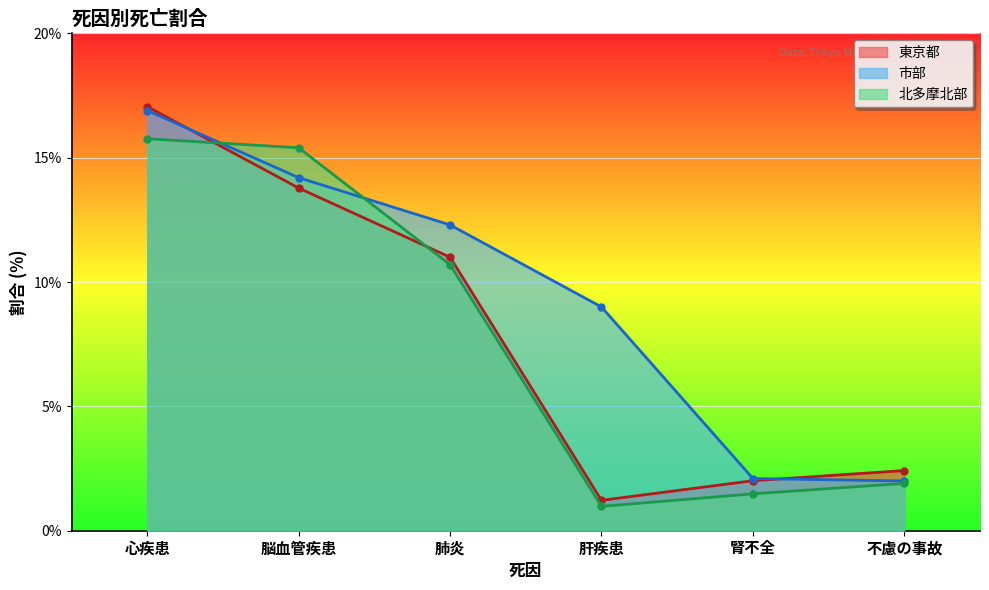

Between 肺炎 and 腎不全, which series saw the biggest shift?

市部